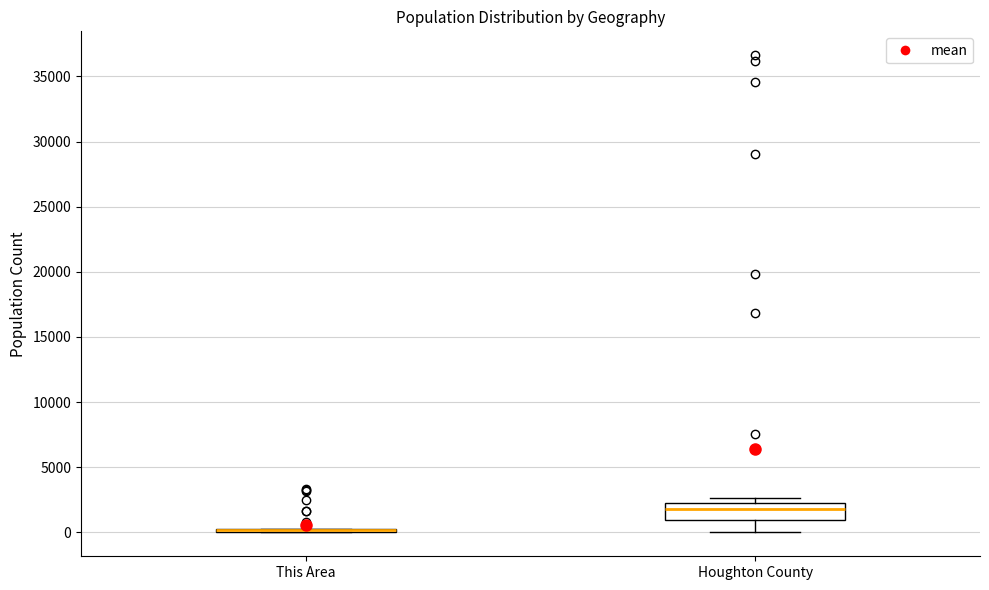

Which box is the tallest, from its lower edge to its upper edge?

Houghton County